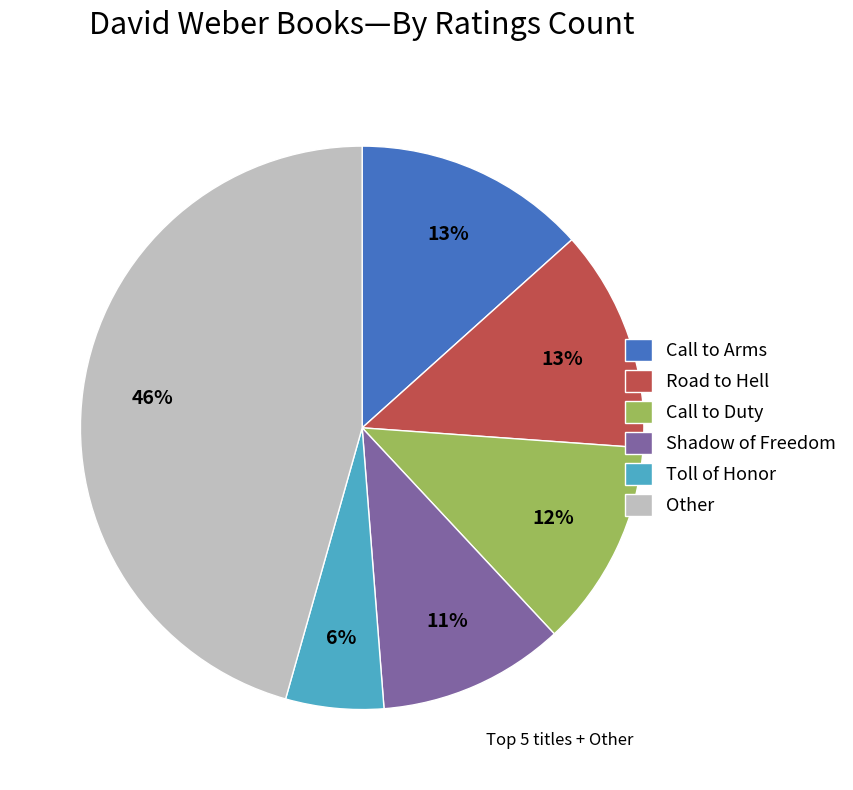

To the nearest percent, what percentage of the pie is Call to Duty?

12%